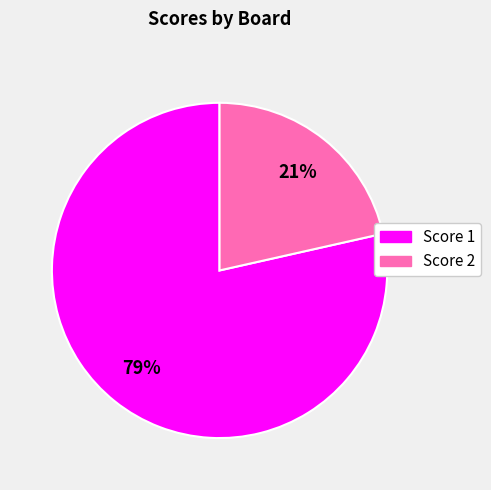

To the nearest percent, what is the average slice percentage?

50%